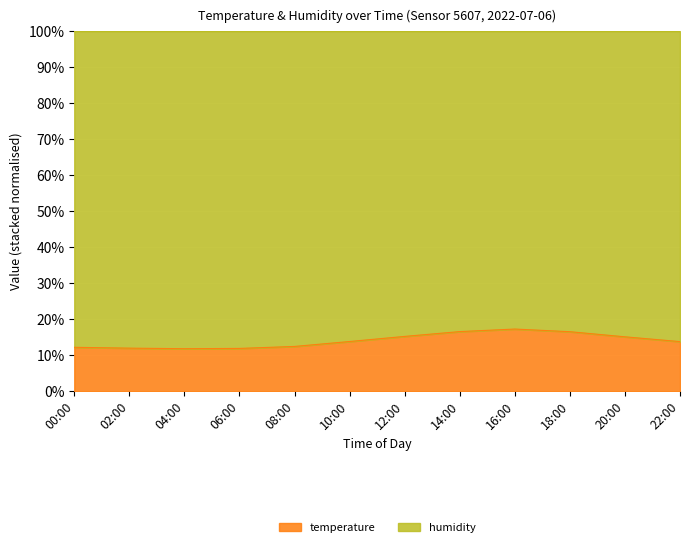

How many interior local valleys (lower than both neighbors) does the data have?

1